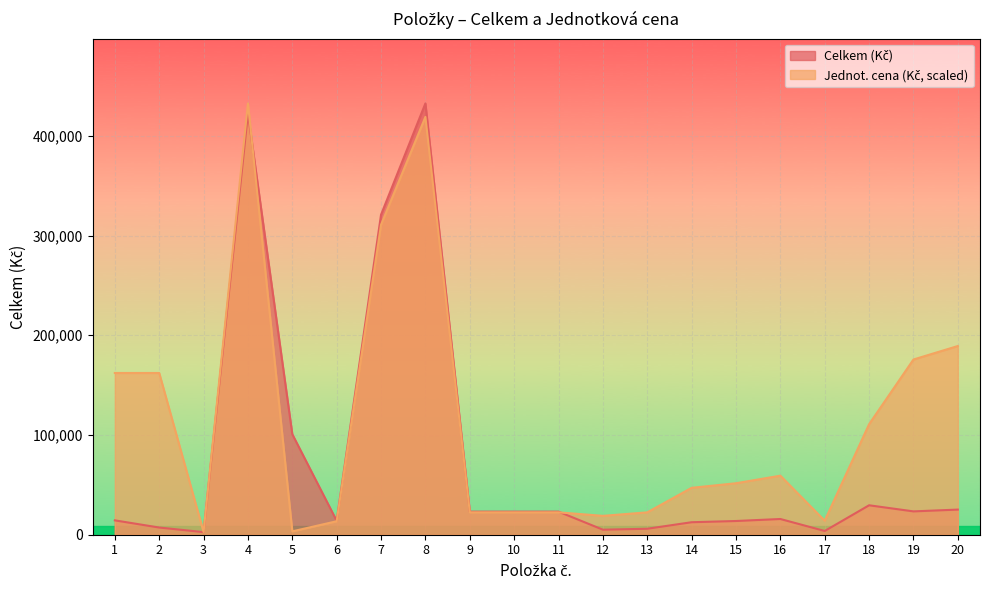

True or false: Celkem (Kč) has more than 0 points higher than both neighbors.

True